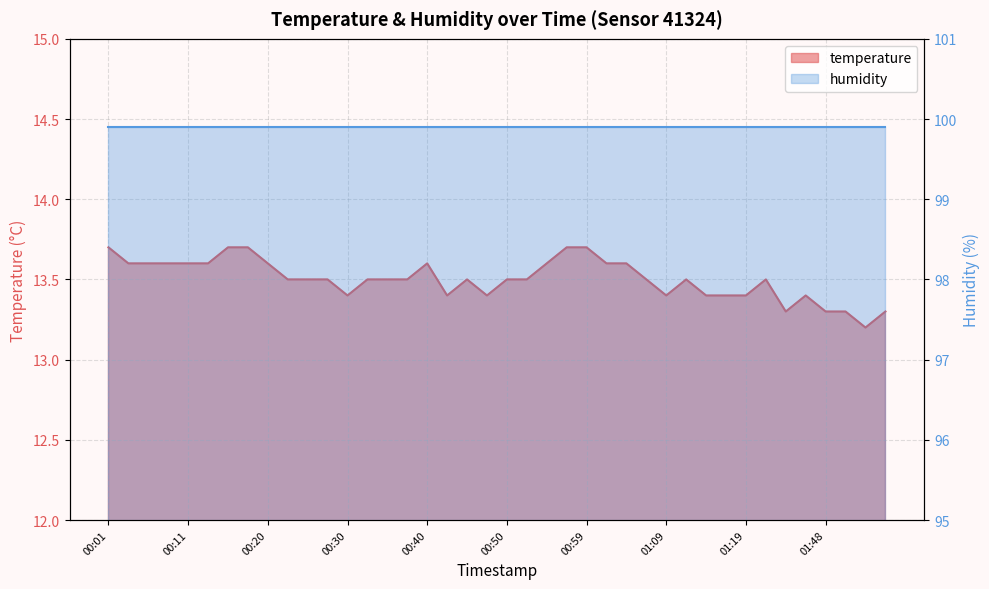

What is the smallest value displayed?

13.2